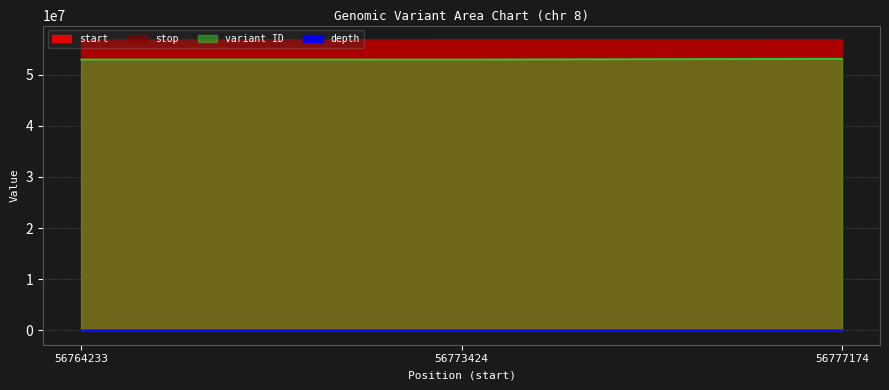

Which label corresponds to the smallest value in the chart?

56777174